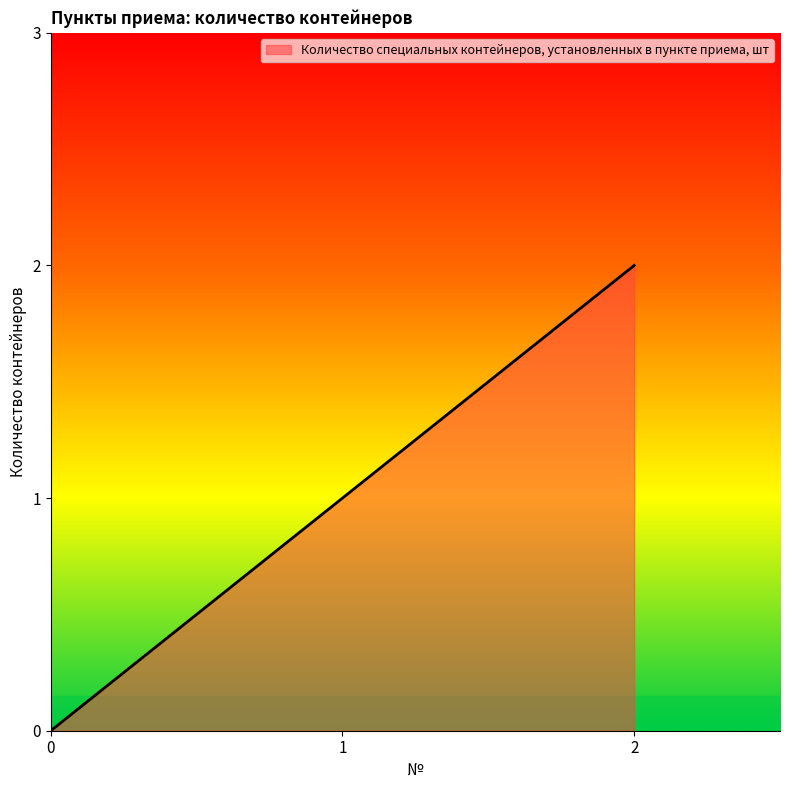

How many lines are shown in the chart?

1